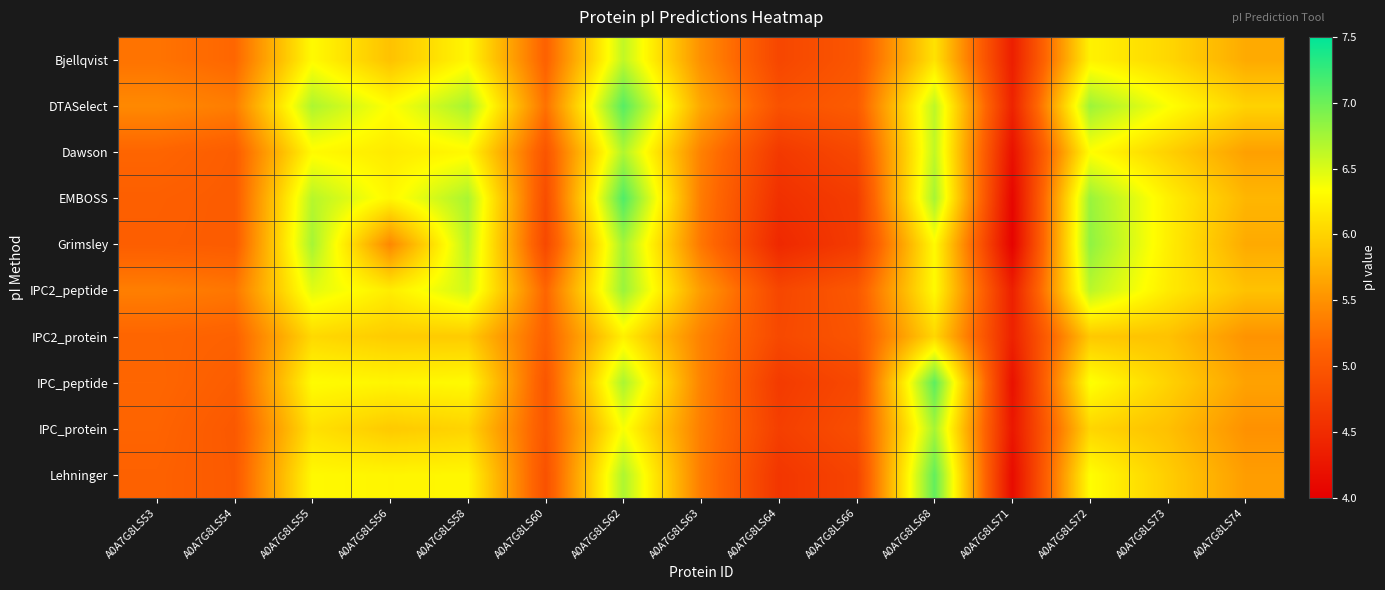

Which label corresponds to the largest value in the chart?

A0A7G8LS62